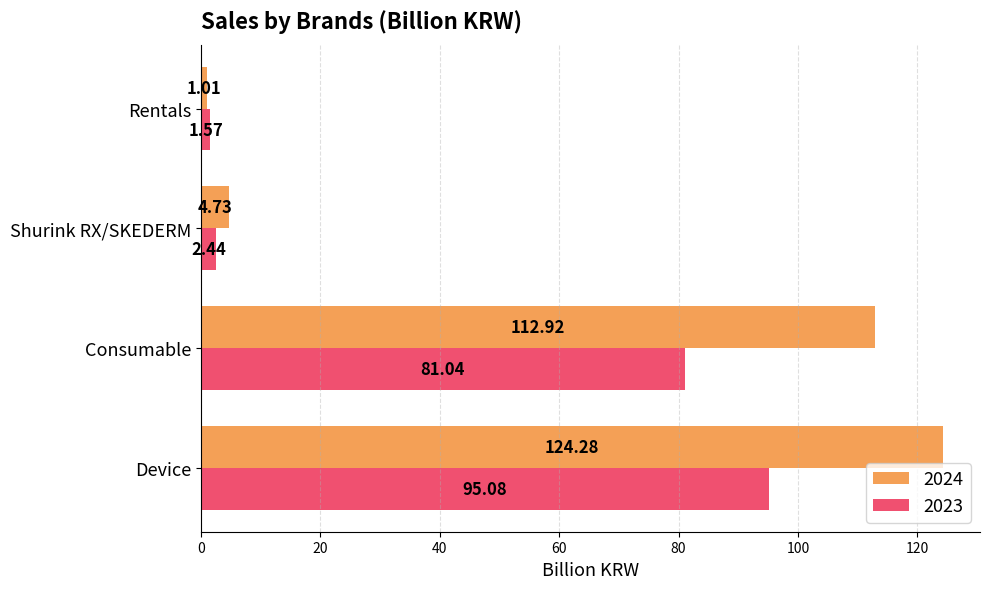

Read the 2023 value at Device.

95.1